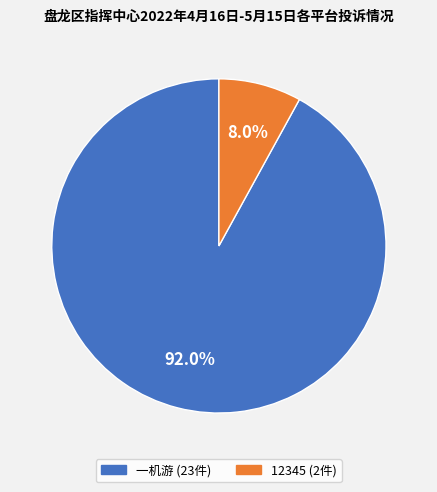

To the nearest percent, what percentage of the pie is 12345?

8%